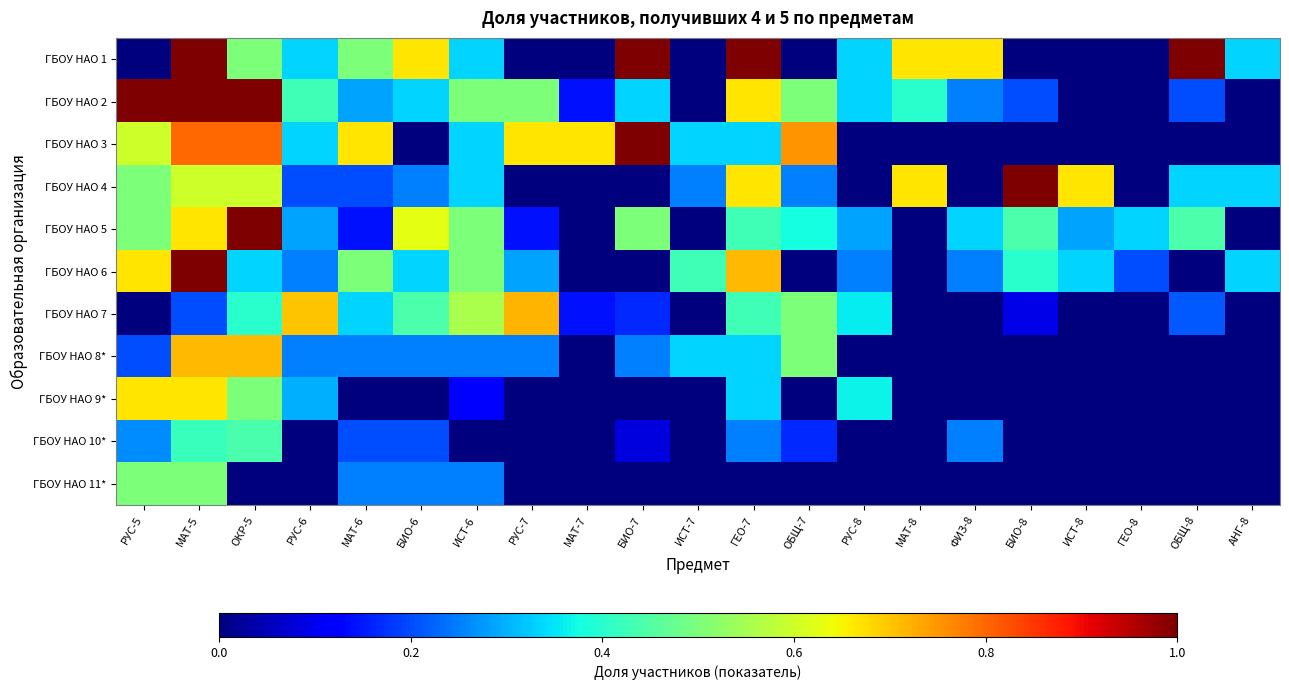

Which series has the largest range (max minus min)?

ГБОУ НАО 1